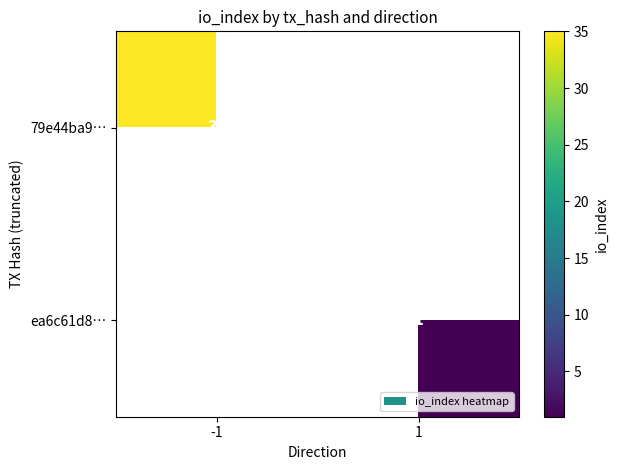

What is the smallest value displayed?

1.0